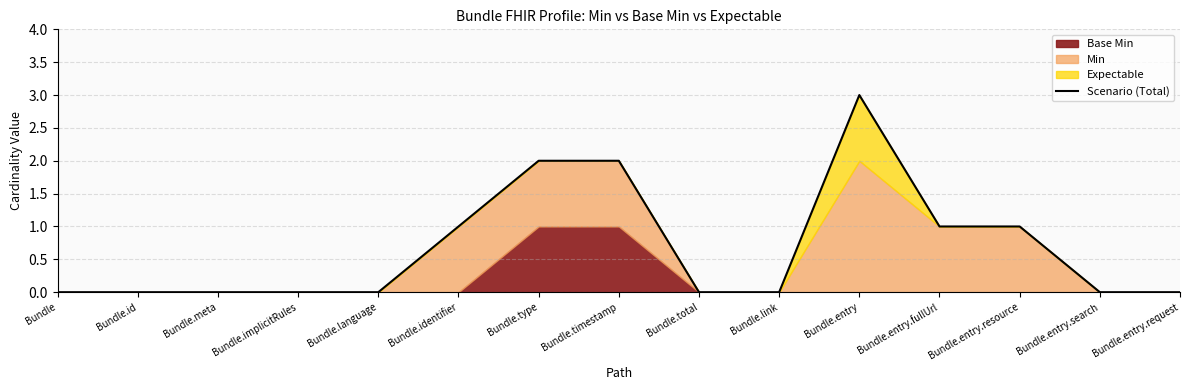

Between Bundle.id and Bundle.entry.fullUrl, which is larger?

Bundle.entry.fullUrl